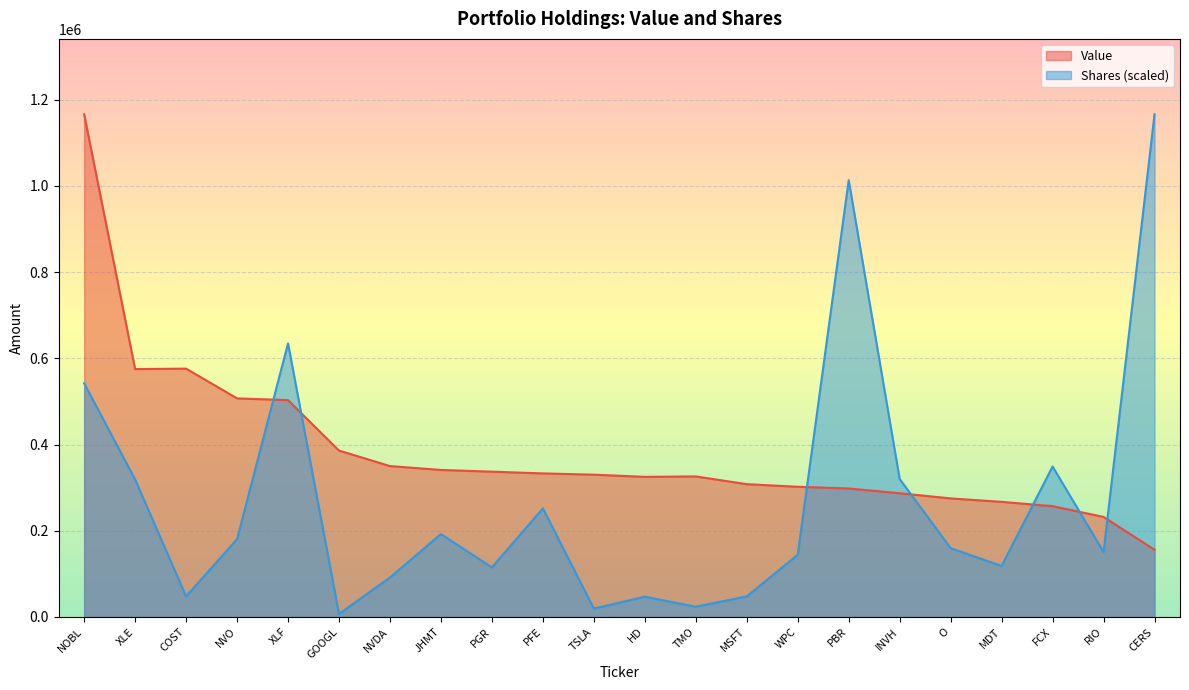

Does the chart display data point markers on the line(s)?

No